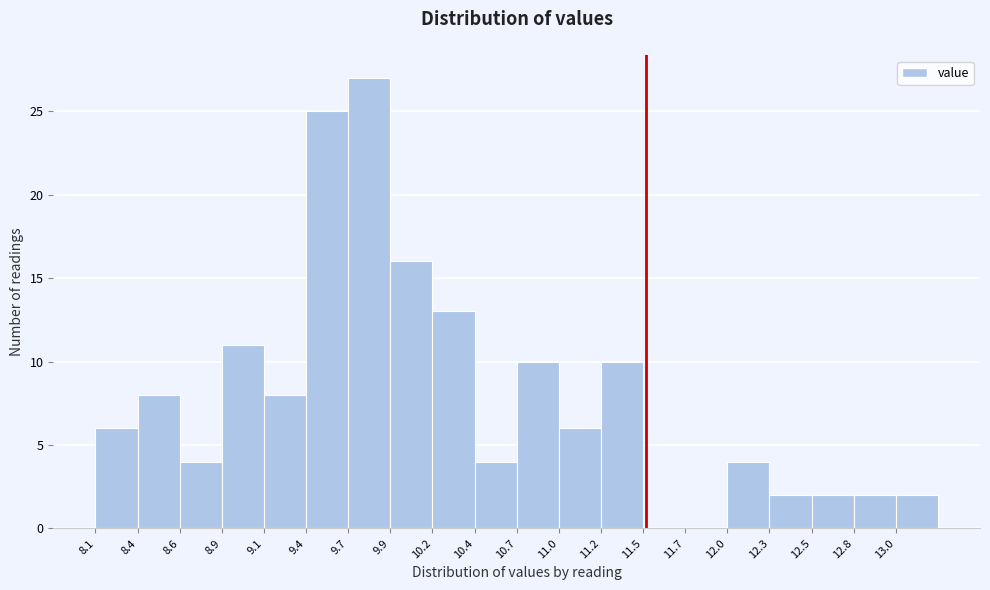

Reading left to right, transcribe this chart: for each bar, give the range it covers on the x-axis and its height. Neither the bar edges nor the heights are printed on the chart, so give them approximately, as read against the axes.

8.10 to 8.36: 6
8.36 to 8.62: 8
8.62 to 8.88: 4
8.88 to 9.14: 11
9.14 to 9.40: 8
9.40 to 9.66: 25
9.66 to 9.92: 27
9.92 to 10.18: 16
10.18 to 10.44: 13
10.44 to 10.70: 4
10.70 to 10.96: 10
10.96 to 11.22: 6
11.22 to 11.48: 10
11.48 to 11.74: 0
11.74 to 12.00: 0
12.00 to 12.26: 4
12.26 to 12.52: 2
12.52 to 12.78: 2
12.78 to 13.04: 2
13.04 to 13.30: 2